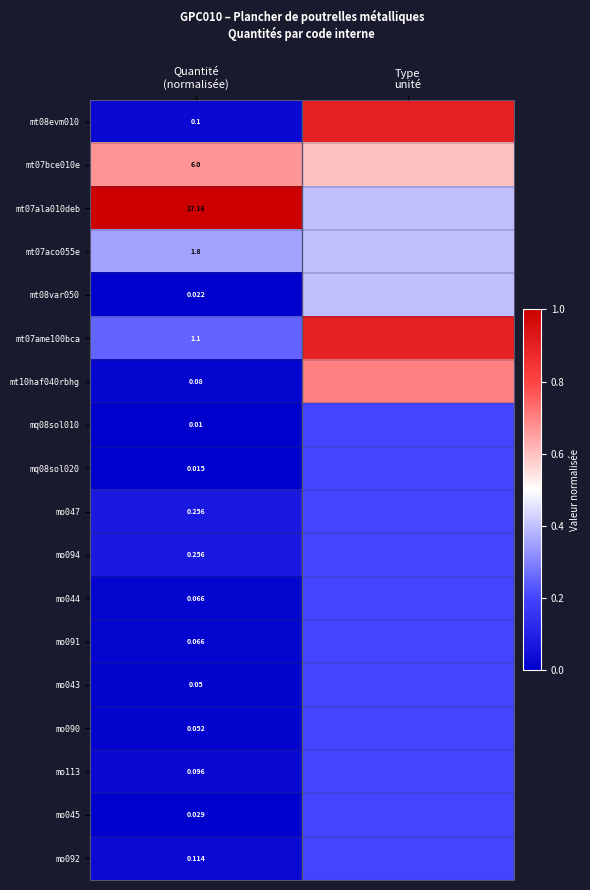

The mo045 series shows 0.2 at Type unité. True or false?

True